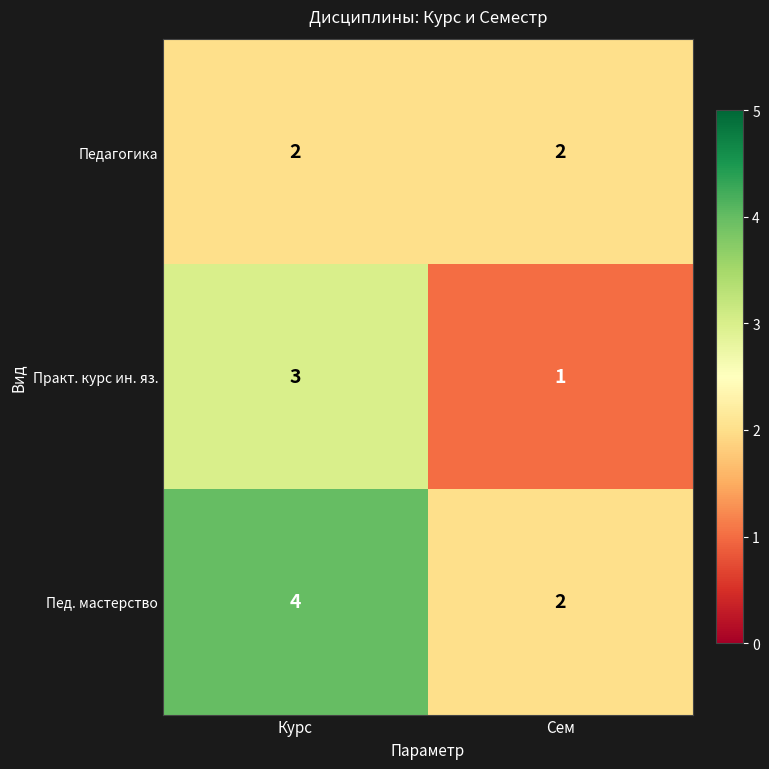

How many distinct data groups are displayed?

3